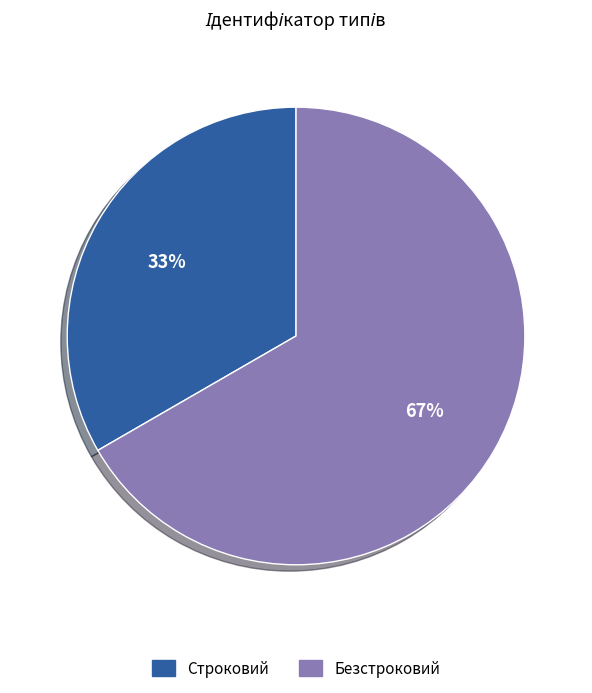

To the nearest percent, what is the combined percentage of Строковий and Безстроковий?

100%